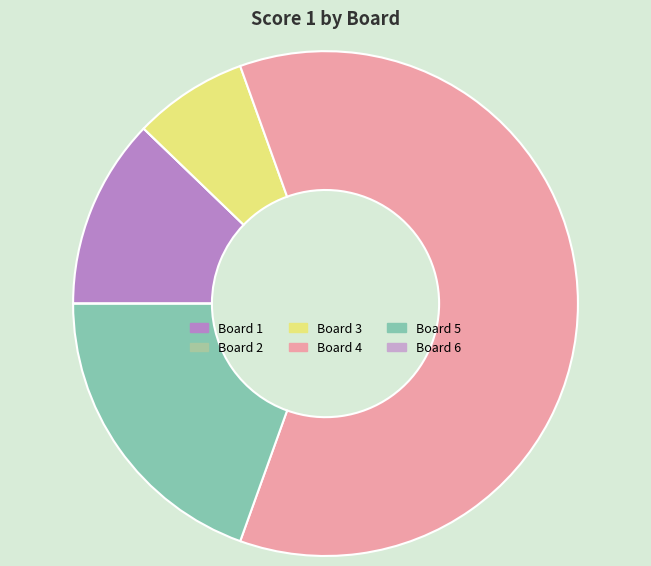

Is there any slice that represents more than half of the pie?

Yes